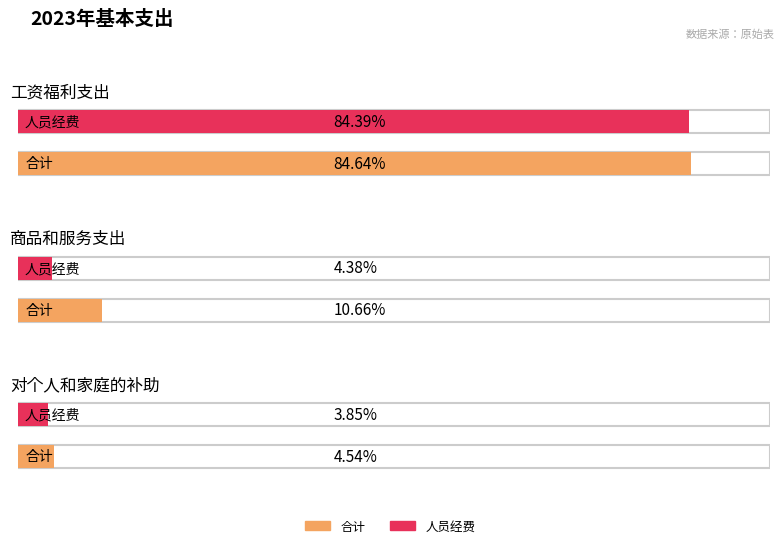

How many bars are there in total?

6